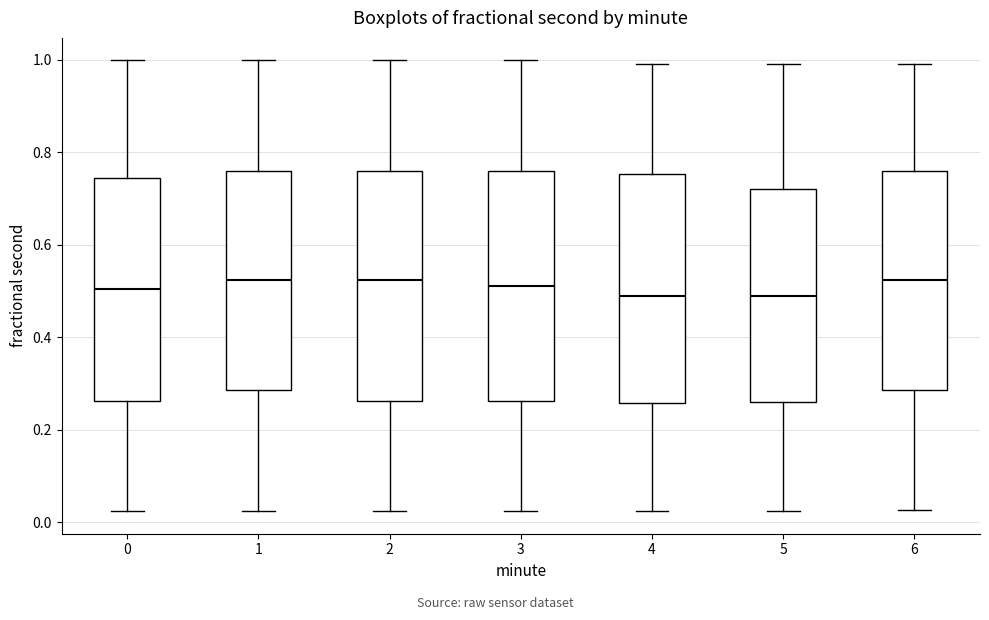

Reading left to right, transcribe this box plot: for each box, give where its median line is, the range the box spans, and where its two whiskers end, as read against the y-axis. The values are not printed on the chart, so give them approximately, as read against the axis.

0: median 0.50, box 0.26 to 0.74, whiskers 0.02 to 1.00
1: median 0.52, box 0.28 to 0.76, whiskers 0.02 to 1.00
2: median 0.52, box 0.26 to 0.76, whiskers 0.02 to 1.00
3: median 0.50, box 0.26 to 0.76, whiskers 0.02 to 1.00
4: median 0.50, box 0.26 to 0.76, whiskers 0.02 to 1.00
5: median 0.50, box 0.26 to 0.72, whiskers 0.02 to 1.00
6: median 0.52, box 0.28 to 0.76, whiskers 0.02 to 1.00